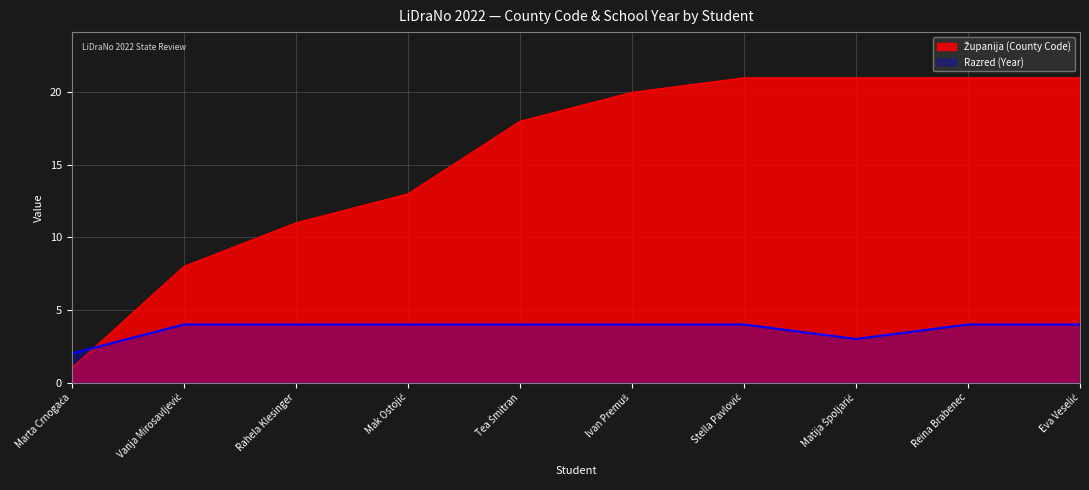

The value of Razred (Year) at Vanja Mirosavljević is 3. True or false?

False